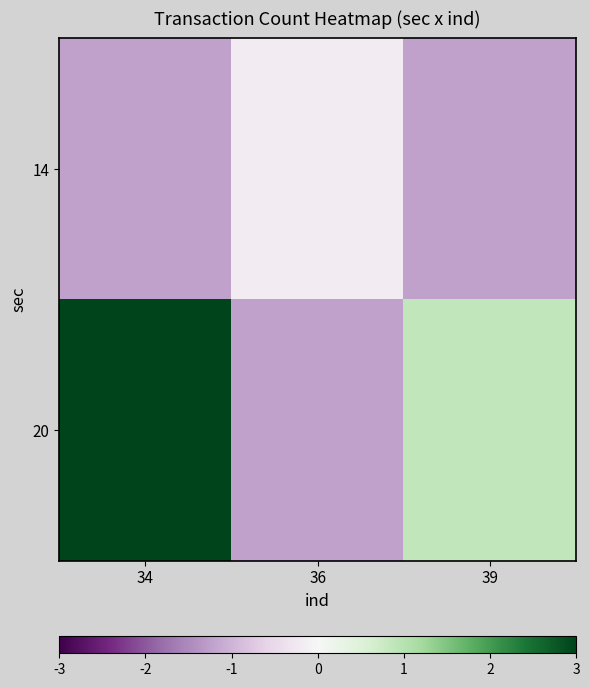

Which series has the widest spread of values?

20